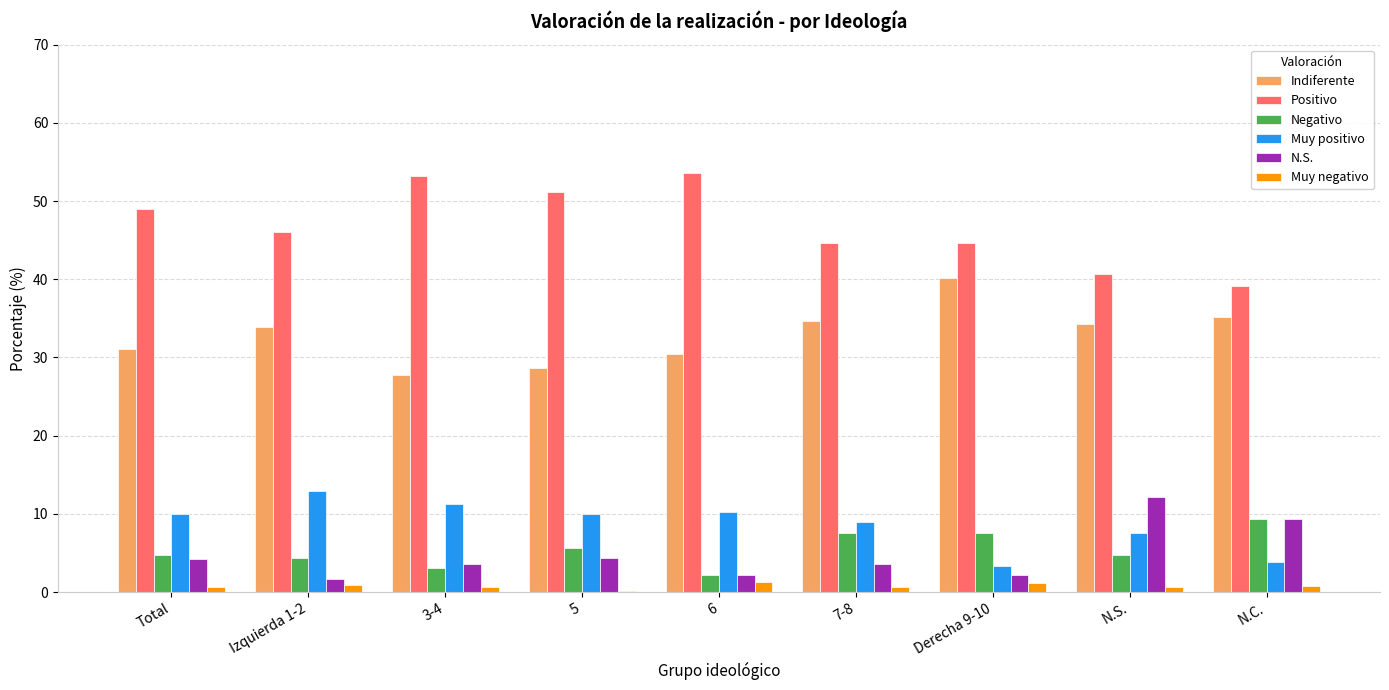

Which series has the largest range (max minus min)?

Positivo